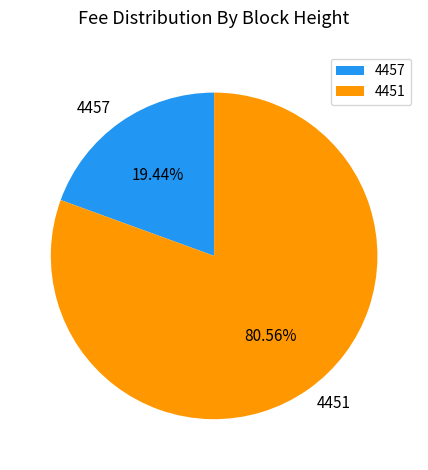

Rank the categories by value from lowest to highest.

4457, 4451